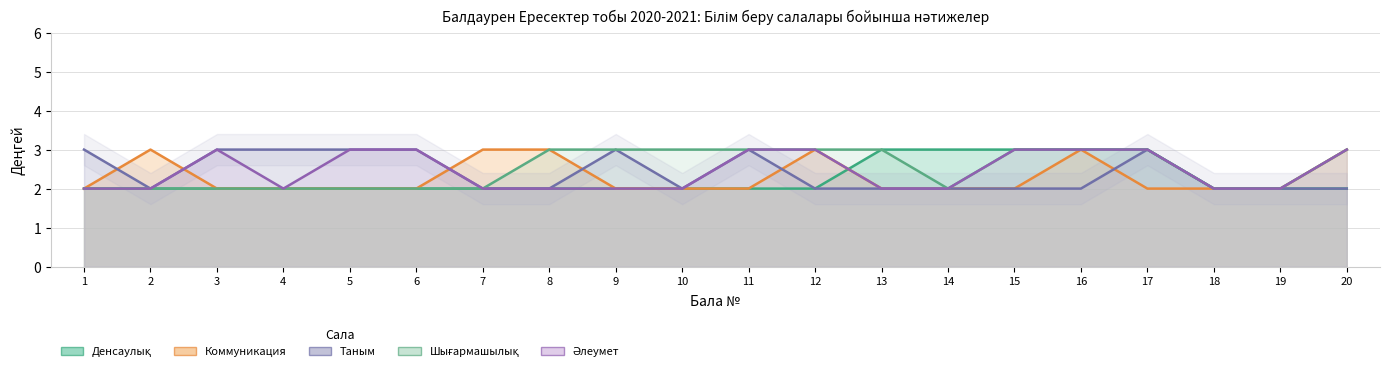

At which label is Денсаулық closest to 2?

1